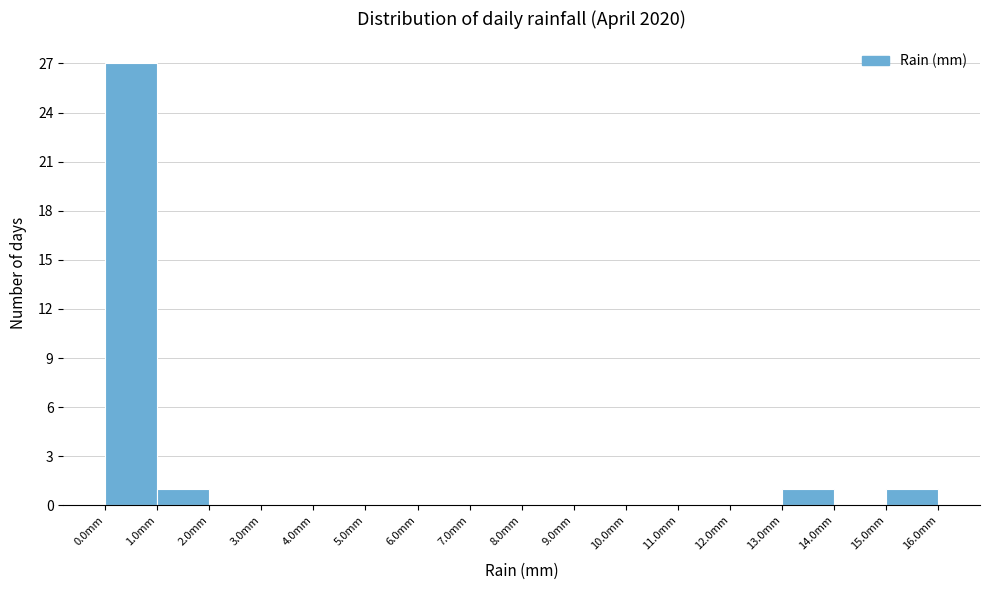

Reading left to right, transcribe this chart: for each bar, give the range it covers on the x-axis and its height. The values are not printed on the chart, so give them approximately, as read against the axis.

0 to 1: 27
1 to 2: 1
2 to 3: 0
3 to 4: 0
4 to 5: 0
5 to 6: 0
6 to 7: 0
7 to 8: 0
8 to 9: 0
9 to 10: 0
10 to 11: 0
11 to 12: 0
12 to 13: 0
13 to 14: 1
14 to 15: 0
15 to 16: 1